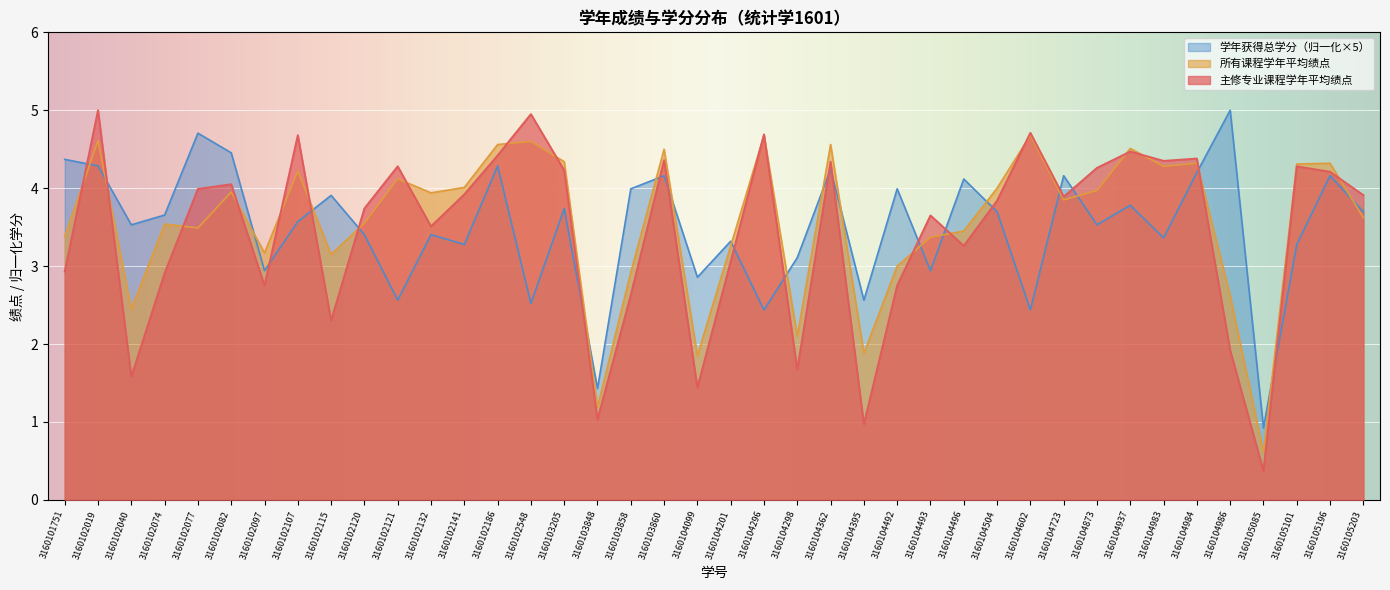

Between 3160104362 and 3160105203, which series saw the biggest shift?

所有课程学年平均绩点